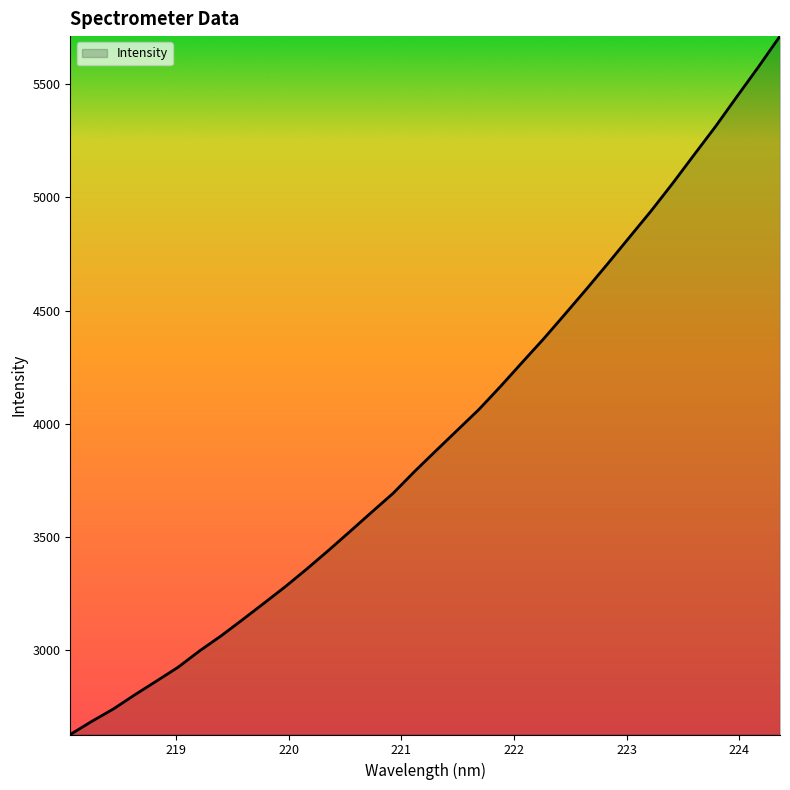

What is the difference between the maximum and minimum values?

3084.1